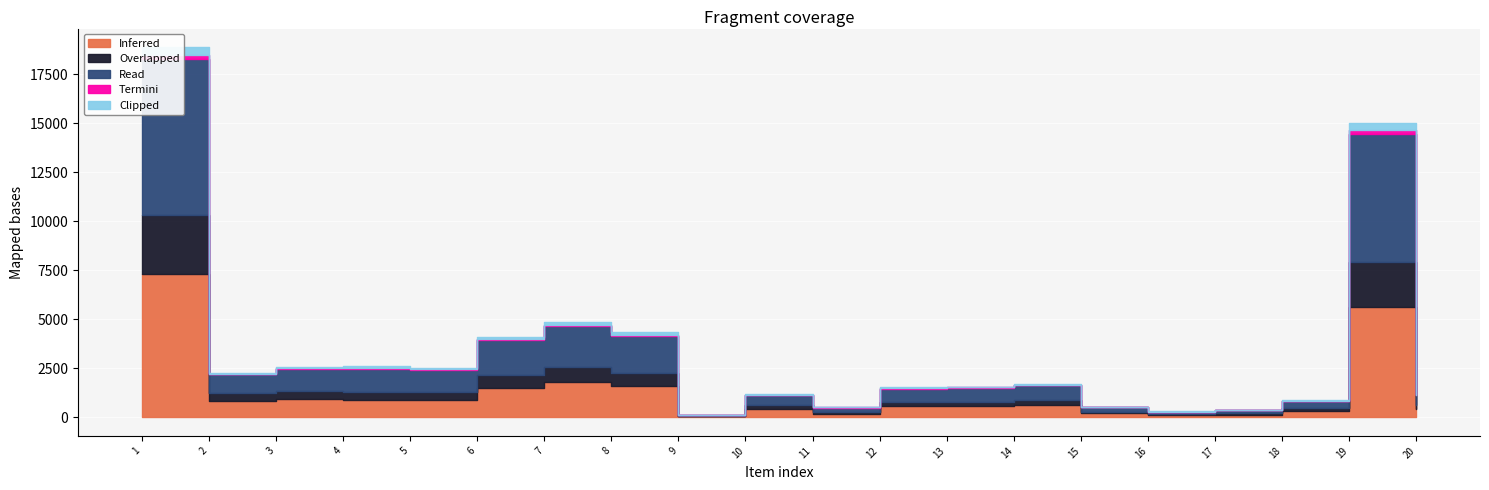

What is the value of the Read point at the 12th from the left?

680